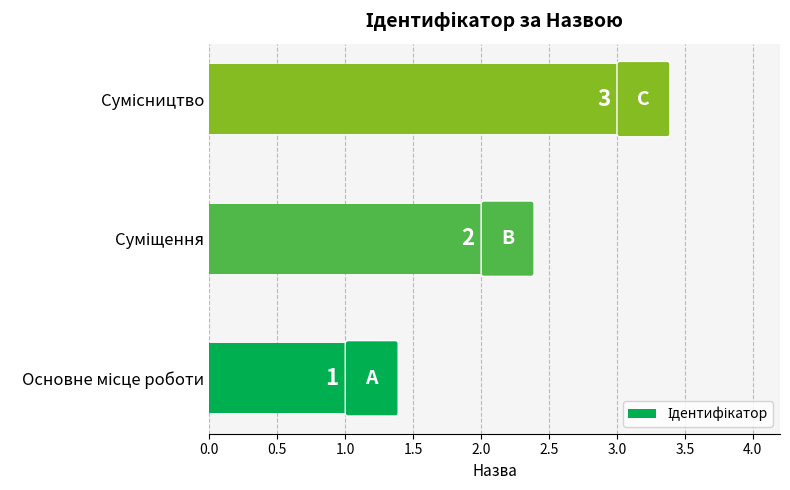

Count the values in the range 1 to 3.

3